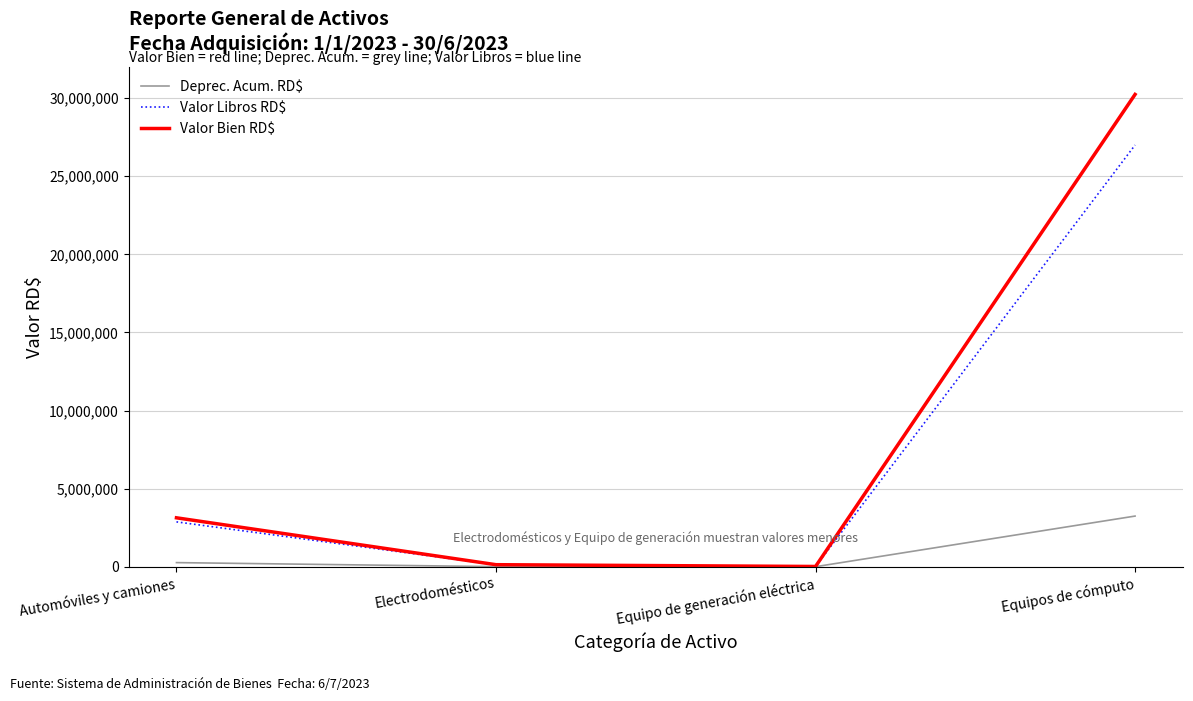

How many distinct data groups are displayed?

3